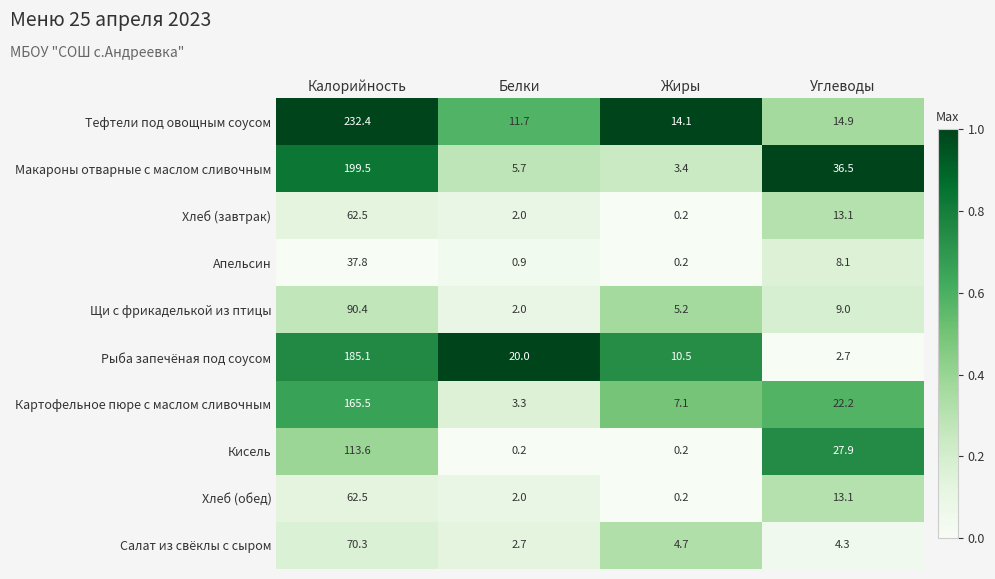

What is the greatest value displayed?

232.4